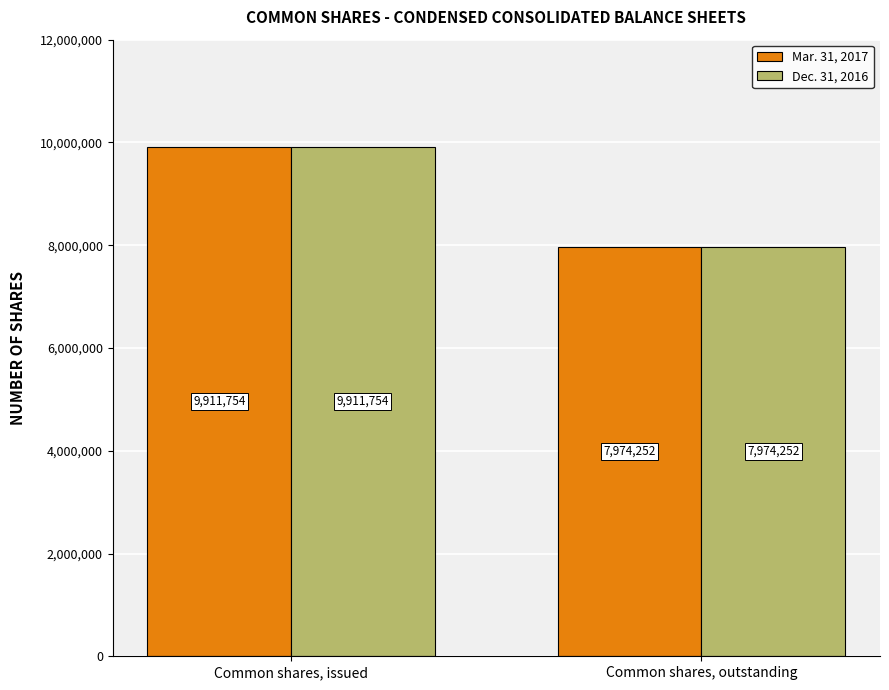

What are all the series names shown in the legend?

Mar. 31, 2017, Dec. 31, 2016